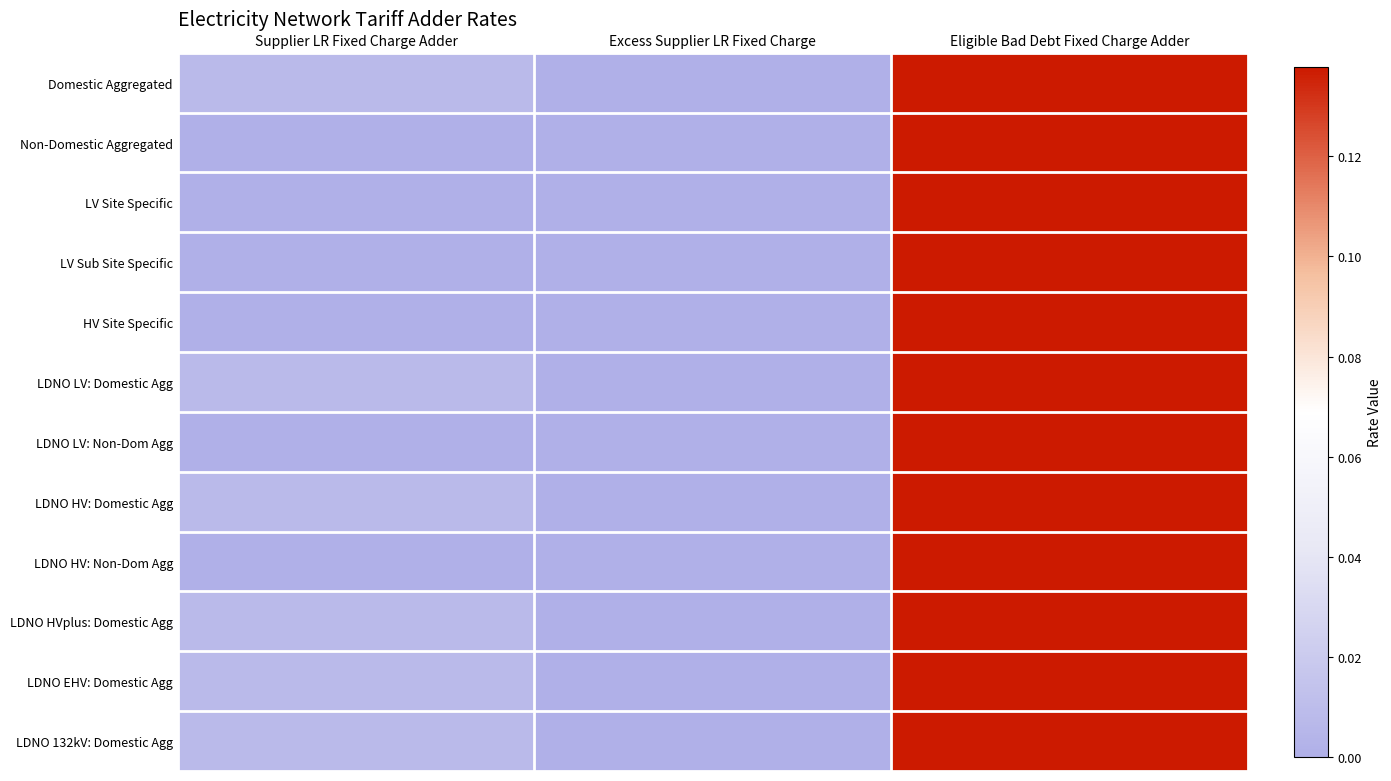

How many data points does each series have?

3